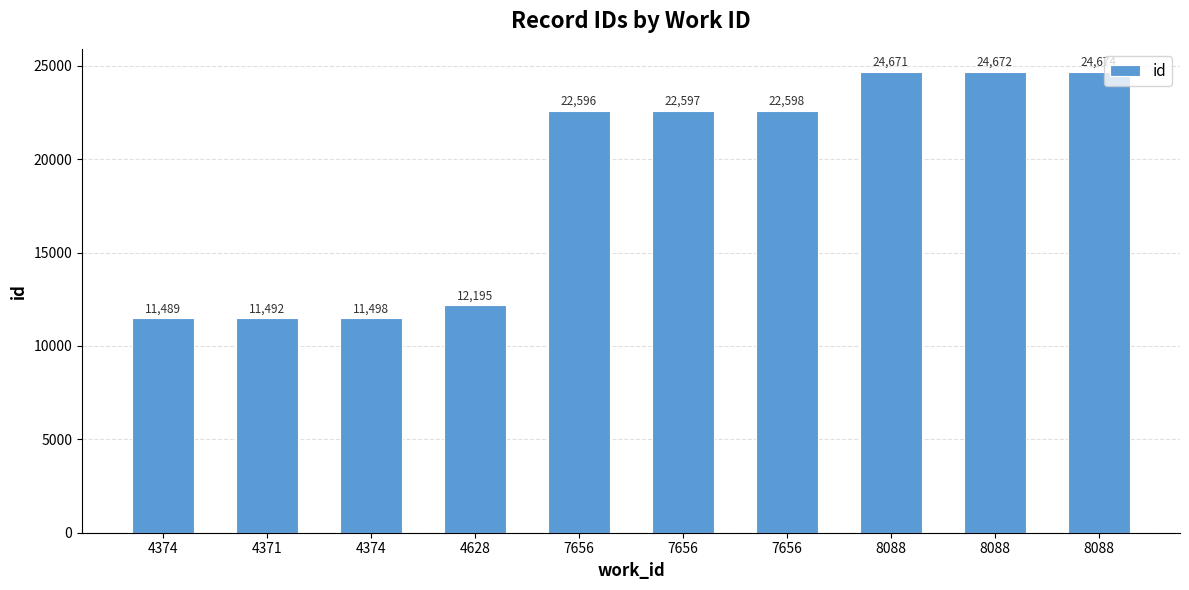

Which label corresponds to the largest value in the chart?

8088